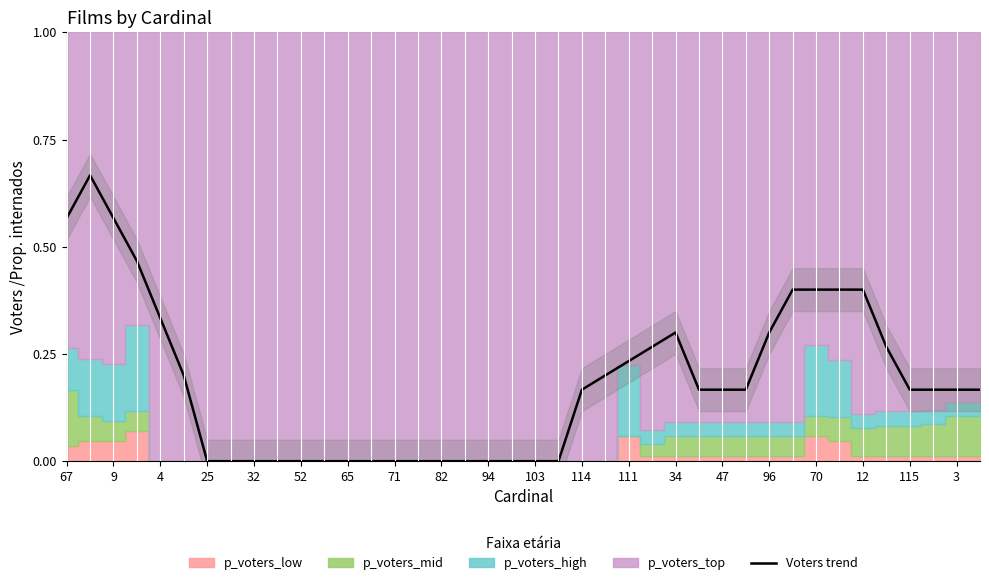

How many data points are above 0?

24